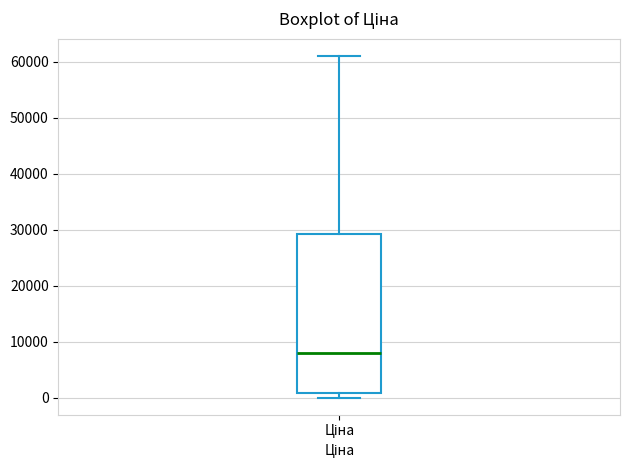

Where is the lower edge of the box for Ціна on the y-axis? The values are not printed on the chart, so give them approximately, as read against the axis.

1000